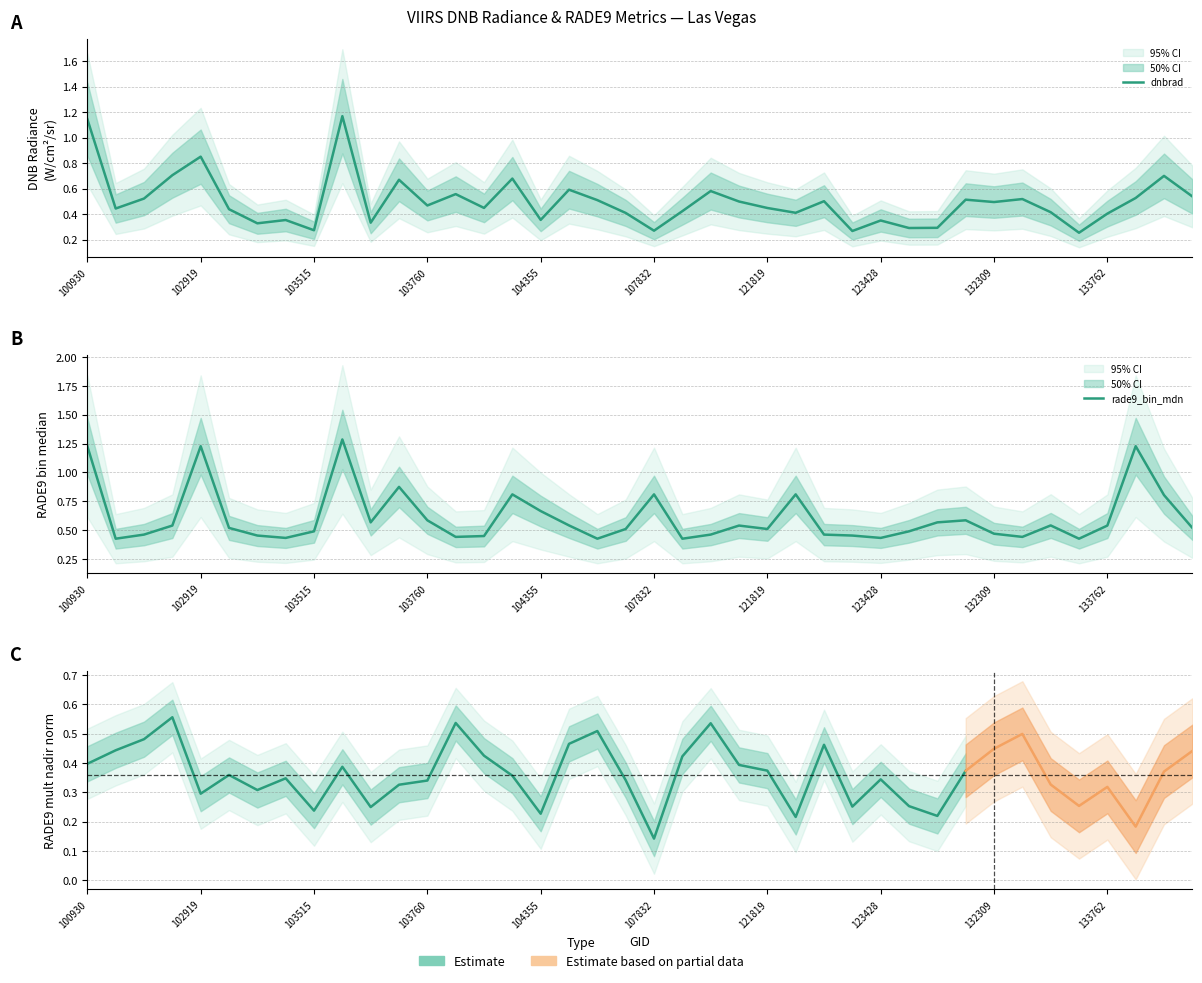

Reading left to right, transcribe all the data shown in this chart.

dnbrad: 1.1	0.4	0.5	0.7	0.9	0.4	0.3	0.4	0.3	1.2	0.3	0.7	0.5	0.6	0.4	0.7	0.4	0.6	0.5	0.4	0.3	0.4	0.6	0.5	0.4	0.4	0.5	0.3	0.3	0.3	0.3	0.5	0.5	0.5	0.4	0.3	0.4	0.5	0.7	0.5
rade9_bin_mdn: 1.2	0.4	0.5	0.5	1.2	0.5	0.5	0.4	0.5	1.3	0.6	0.9	0.6	0.4	0.4	0.8	0.7	0.5	0.4	0.5	0.8	0.4	0.5	0.5	0.5	0.8	0.5	0.5	0.4	0.5	0.6	0.6	0.5	0.4	0.5	0.4	0.5	1.2	0.8	0.5